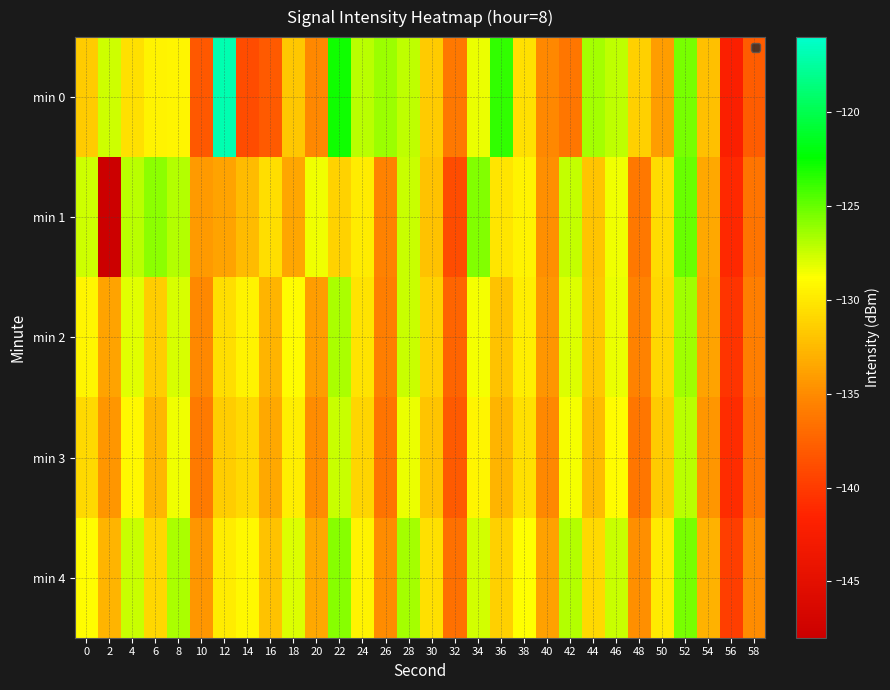

Reading left to right, transcribe all the data shown in this chart.

min 0: 0=-131.5	2=-127.6	4=-130.4	6=-129.4	8=-129.3	10=-138.2	12=-116.9	14=-138.9	16=-138.0	18=-131.8	20=-135.2	22=-122.9	24=-127.0	26=-126.4	28=-127.2	30=-131.5	32=-136.2	34=-128.4	36=-123.6	38=-130.5	40=-135.1	42=-136.3	44=-126.5	46=-127.1	48=-131.3	50=-134.1	52=-125.4	54=-132.2	56=-142.0	58=-137.9
min 1: 0=-127.6	2=-147.9	4=-127.1	6=-126.0	8=-126.9	10=-134.2	12=-133.7	14=-132.5	16=-130.5	18=-133.6	20=-128.5	22=-131.2	24=-129.8	26=-135.6	28=-127.4	30=-132.1	32=-138.9	34=-125.7	36=-130.2	38=-129.5	40=-134.8	42=-127.3	44=-131.9	46=-128.4	48=-136.2	50=-130.7	52=-125.1	54=-133.4	56=-141.2	58=-136.5
min 2: 0=-129.3	2=-133.7	4=-128.1	6=-131.5	8=-127.8	10=-135.2	12=-130.6	14=-129.4	16=-132.8	18=-128.9	20=-134.1	22=-126.7	24=-130.3	26=-135.8	28=-127.5	30=-131.2	32=-137.4	34=-128.6	36=-132.1	38=-129.7	40=-134.5	42=-127.9	44=-131.8	46=-128.3	48=-135.6	50=-130.9	52=-126.4	54=-133.7	56=-140.5	58=-135.8
min 3: 0=-130.8	2=-134.5	4=-129.2	6=-132.7	8=-128.4	10=-136.1	12=-131.4	14=-130.8	16=-133.5	18=-129.7	20=-135.0	22=-127.5	24=-131.1	26=-136.4	28=-128.3	30=-132.0	32=-138.1	34=-129.3	36=-132.8	38=-130.4	40=-135.2	42=-128.6	44=-132.5	46=-129.0	48=-136.3	50=-131.6	52=-127.1	54=-134.4	56=-141.0	58=-136.3
min 4: 0=-128.9	2=-132.8	4=-127.5	6=-130.9	8=-126.7	10=-134.5	12=-129.8	14=-129.2	16=-132.1	18=-128.0	20=-133.4	22=-125.8	24=-129.5	26=-134.9	28=-126.6	30=-130.4	32=-136.7	34=-127.7	36=-131.3	38=-128.8	40=-133.8	42=-126.9	44=-130.8	46=-127.4	48=-134.8	50=-130.0	52=-125.5	54=-132.9	56=-139.8	58=-134.9